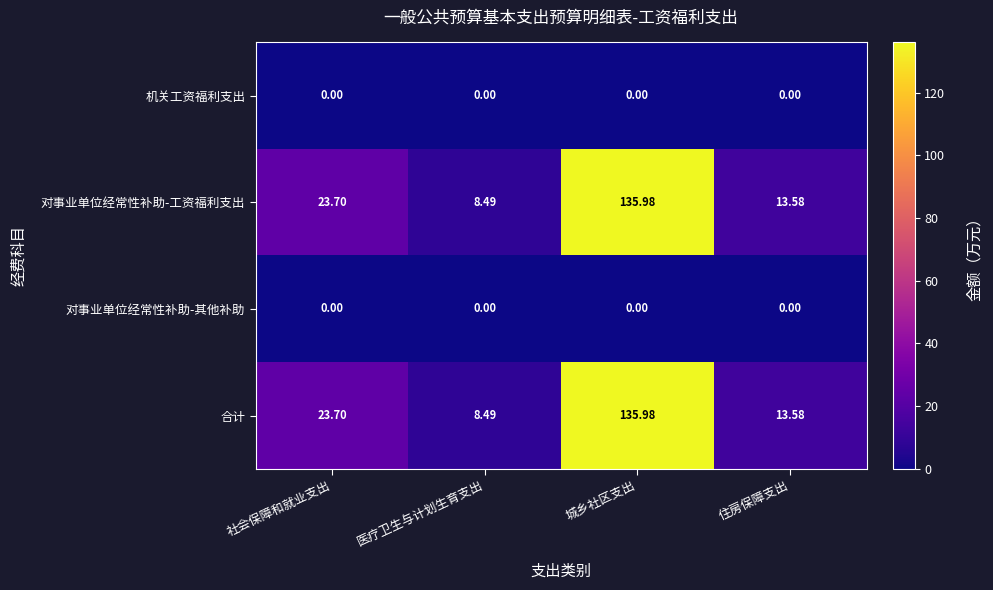

What is the spread (max minus min) of values at 社会保障和就业支出?

23.7